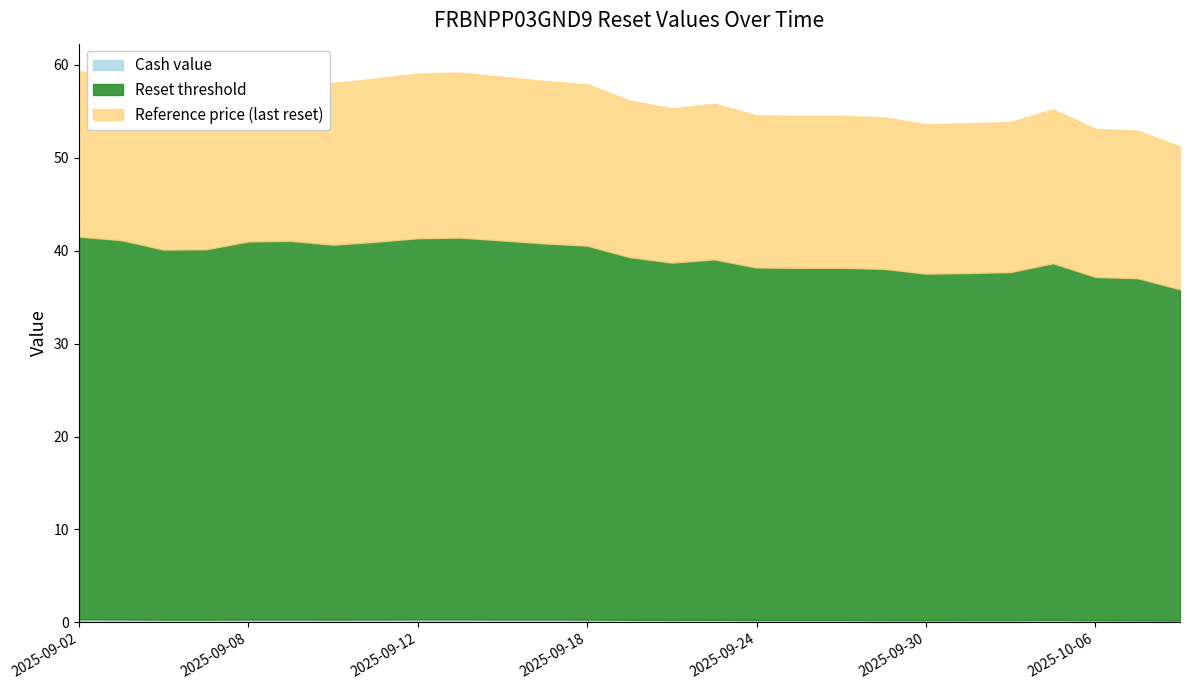

Is it true that Reset threshold equals 51.3 at 2025-10-03?

False